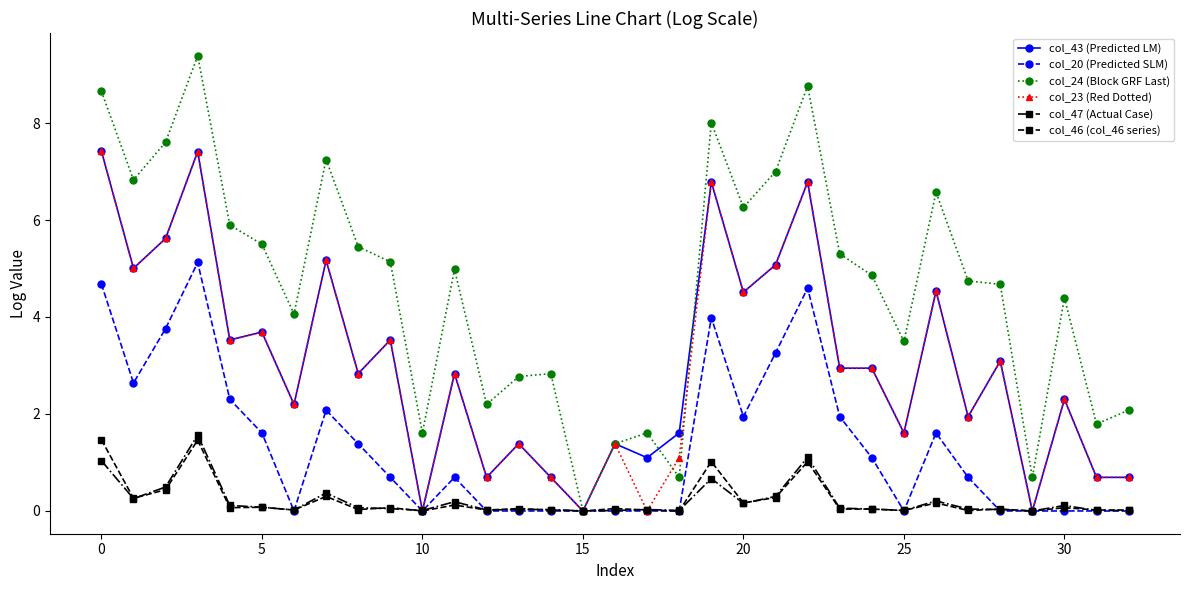

What are all the series names shown in the legend?

col_43 (Predicted LM), col_20 (Predicted SLM), col_24 (Block GRF Last), col_23 (Red Dotted), col_47 (Actual Case), col_46 (col_46 series)